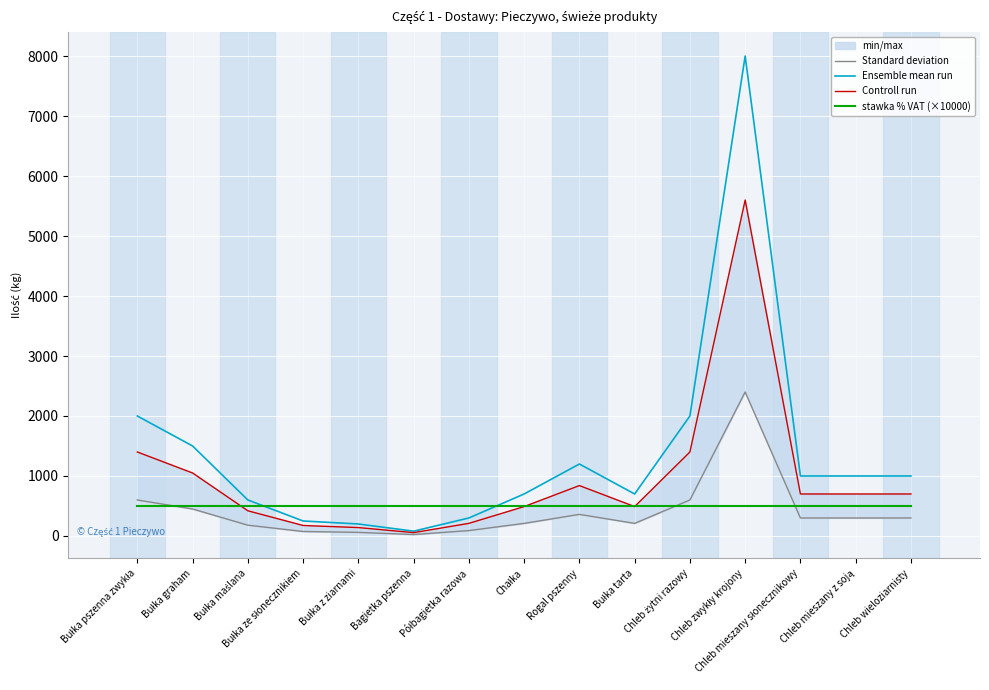

Reading right to left, list all the values displayed in this chart.

Standard deviation: Chleb wieloziarnisty=300	Chleb mieszany z soją=300	Chleb mieszany słonecznikowy=300	Chleb zwykły krojony=2400	Chleb żytni razowy=600	Bułka tarta=210	Rogal pszenny=360	Chałka=210	Półbagietka razowa=90	Bagietka pszenna=24	Bułka z ziarnami=60	Bułka ze słonecznikiem=75	Bułka maślana=180	Bułka graham=450	Bułka pszenna zwykła=600
Ensemble mean run: Chleb wieloziarnisty=1000	Chleb mieszany z soją=1000	Chleb mieszany słonecznikowy=1000	Chleb zwykły krojony=8000	Chleb żytni razowy=2000	Bułka tarta=700	Rogal pszenny=1200	Chałka=700	Półbagietka razowa=300	Bagietka pszenna=80	Bułka z ziarnami=200	Bułka ze słonecznikiem=250	Bułka maślana=600	Bułka graham=1500	Bułka pszenna zwykła=2000
Controll run: Chleb wieloziarnisty=700	Chleb mieszany z soją=700	Chleb mieszany słonecznikowy=700	Chleb zwykły krojony=5600	Chleb żytni razowy=1400	Bułka tarta=490	Rogal pszenny=840	Chałka=490	Półbagietka razowa=210	Bagietka pszenna=56	Bułka z ziarnami=140	Bułka ze słonecznikiem=175	Bułka maślana=420	Bułka graham=1050	Bułka pszenna zwykła=1400
stawka % VAT (×10000): Chleb wieloziarnisty=500	Chleb mieszany z soją=500	Chleb mieszany słonecznikowy=500	Chleb zwykły krojony=500	Chleb żytni razowy=500	Bułka tarta=500	Rogal pszenny=500	Chałka=500	Półbagietka razowa=500	Bagietka pszenna=500	Bułka z ziarnami=500	Bułka ze słonecznikiem=500	Bułka maślana=500	Bułka graham=500	Bułka pszenna zwykła=500